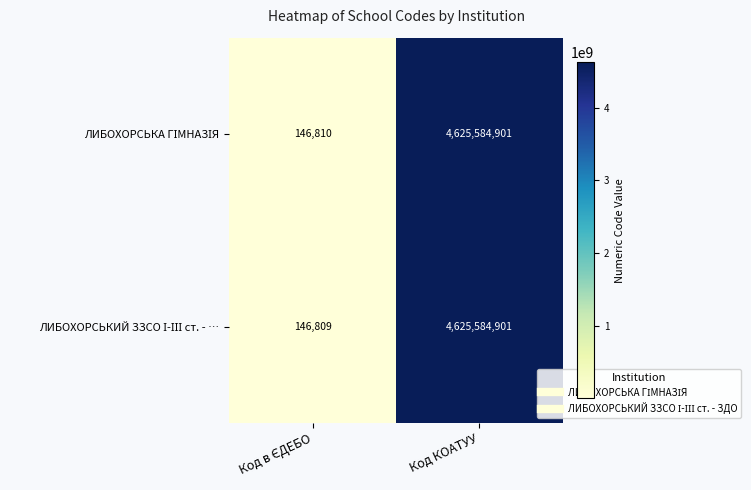

What is the total value across all series at Код КОАТУУ?

9251169802